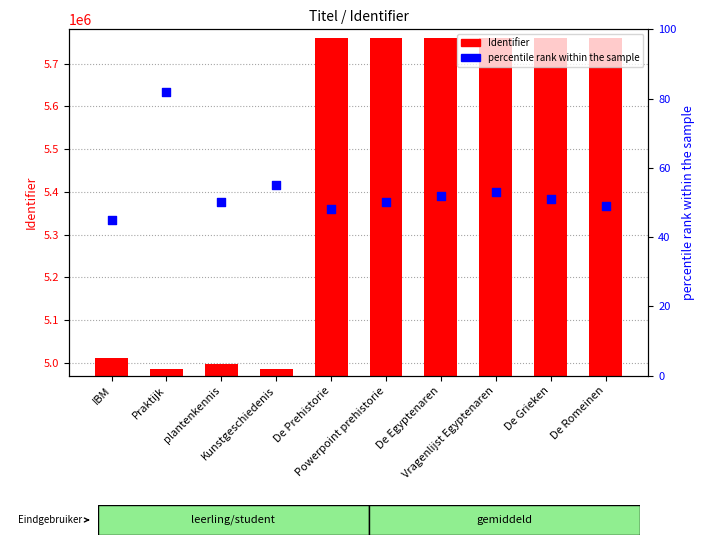

Which series contains the lowest Y value?

percentile rank within the sample